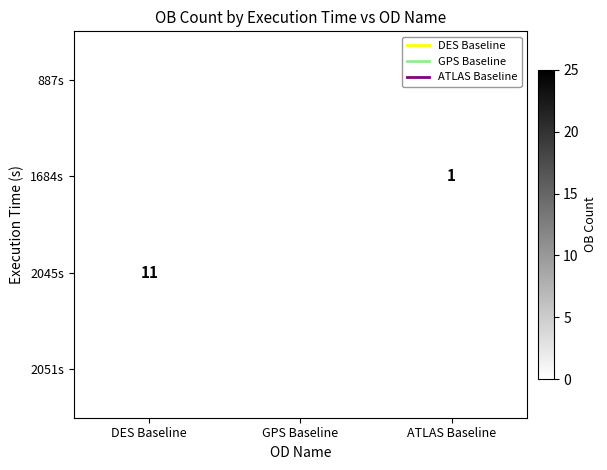

At which label does 1684s reach its minimum?

DES Baseline